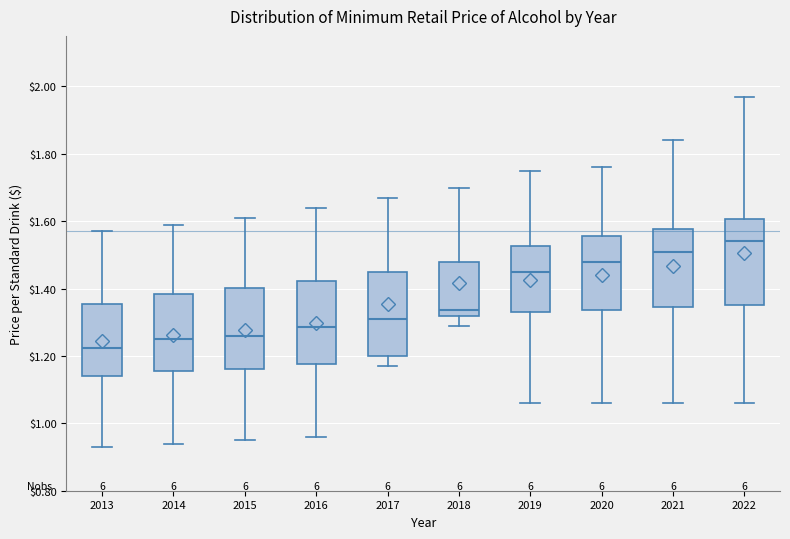

Where is the lower edge of the box at x = 2015 on the y-axis? The values are not printed on the chart, so give them approximately, as read against the axis.

1.16